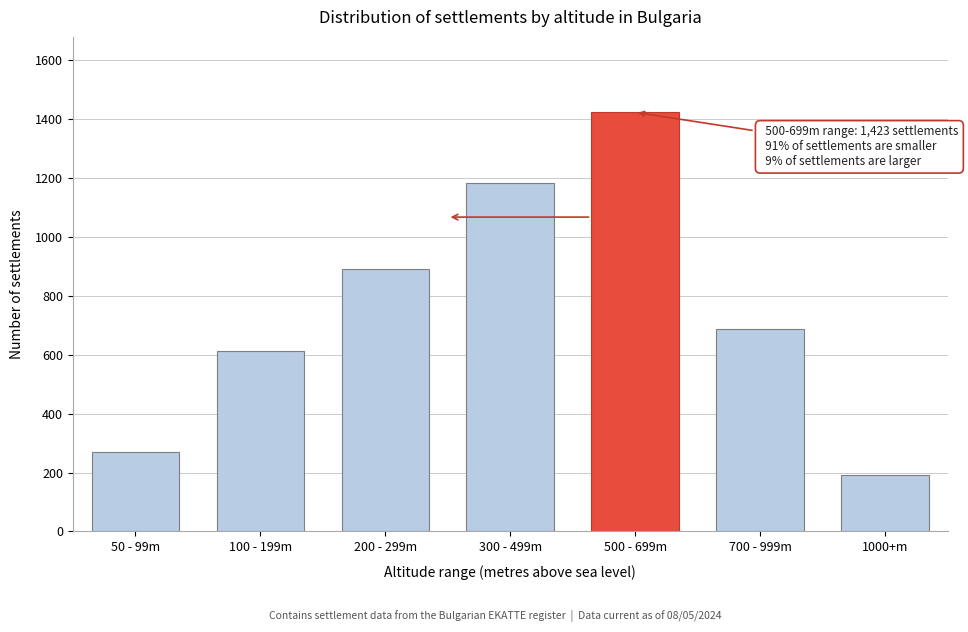

Reading left to right, list all the values displayed in this chart.

271	612	891	1184	1423	687	191